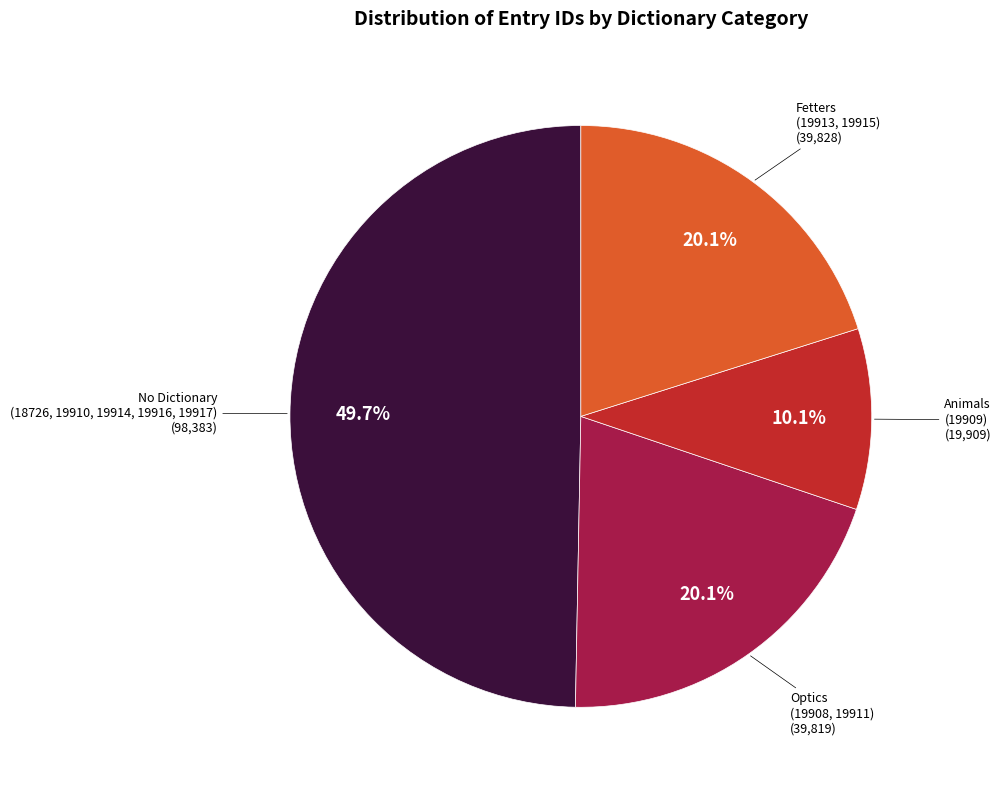

How many slices are in this pie chart?

4